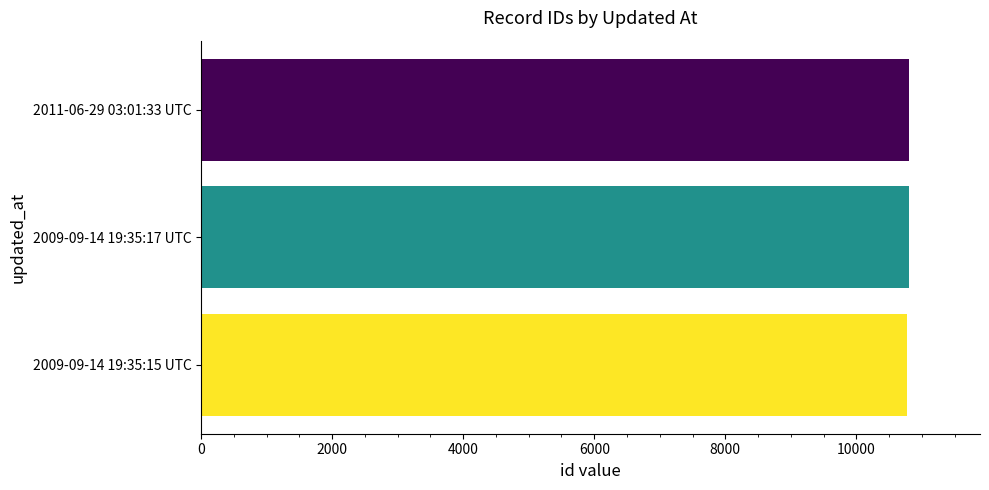

How many series are shown in this chart?

1